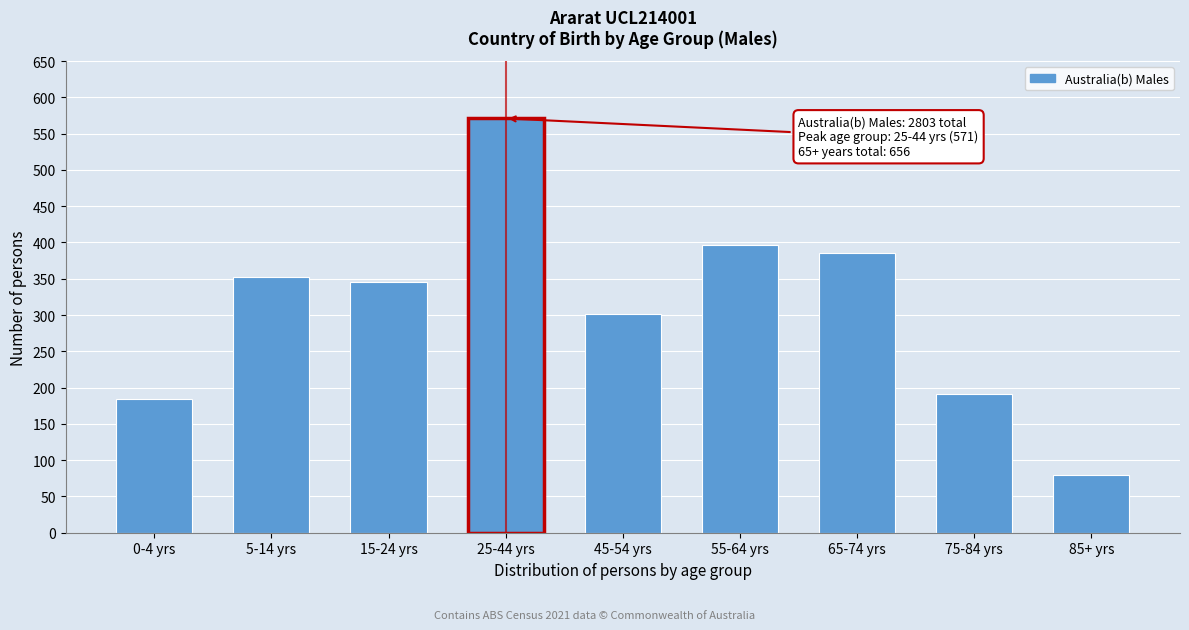

Reading left to right, list all the values displayed in this chart.

0-4 yrs=184	5-14 yrs=353	15-24 yrs=345	25-44 yrs=571	45-54 yrs=301	55-64 yrs=397	65-74 yrs=385	75-84 yrs=191	85+ yrs=80